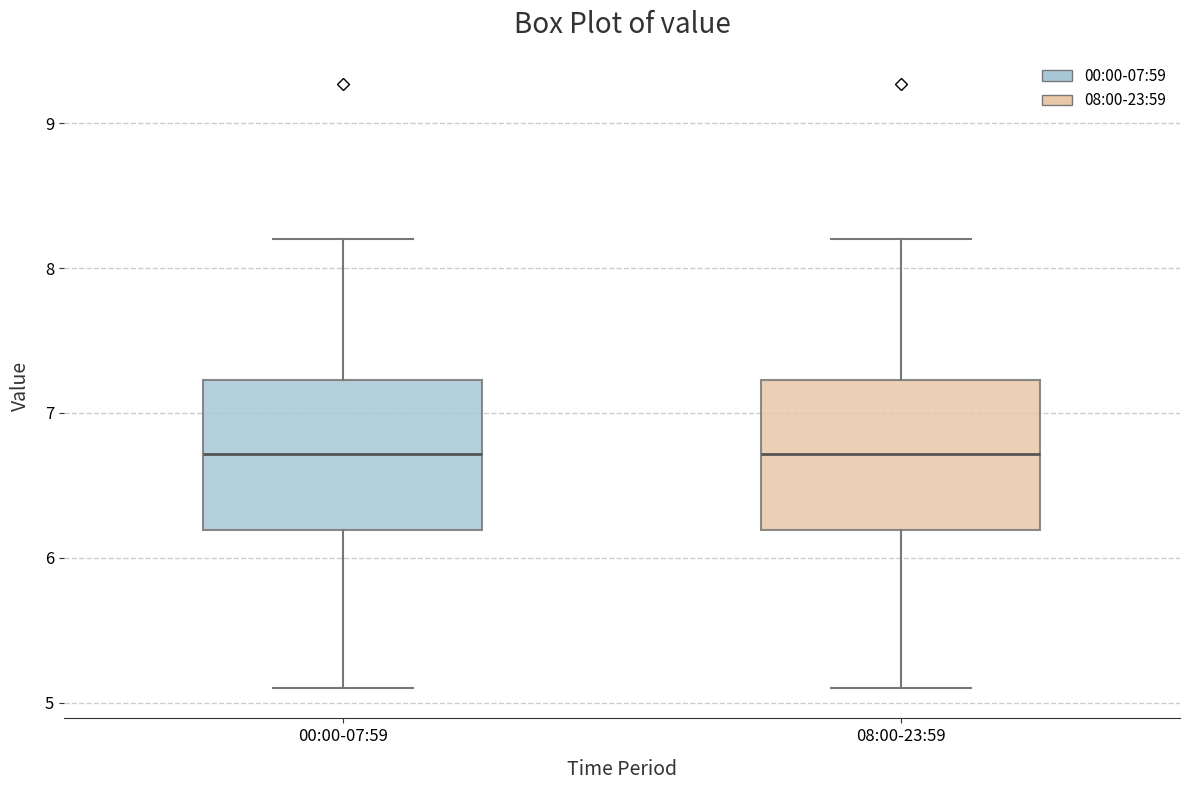

Where is the lower edge of the box for 00:00-07:59 on the y-axis? The values are not printed on the chart, so give them approximately, as read against the axis.

6.2